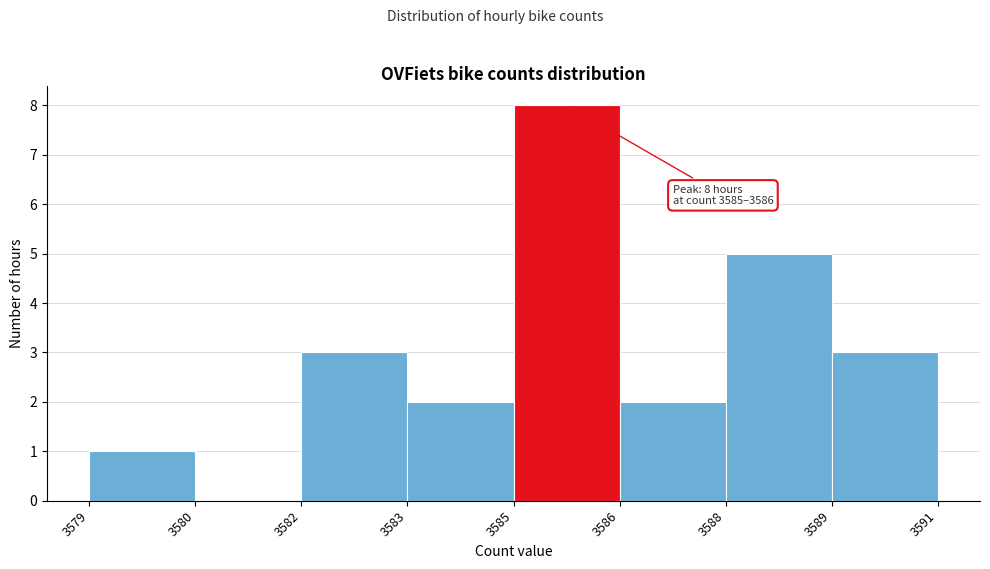

Reading right to left, extract all data points from this chart.

3589=3	3588=5	3586=2	3585=8	3583=2	3582=3	3580=0	3579=1